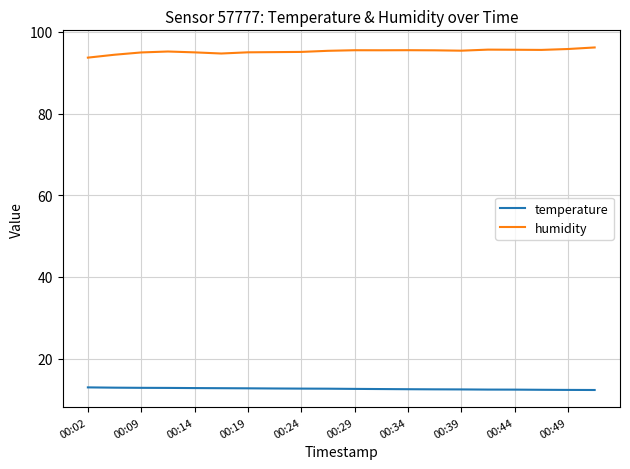

At how many categories does at least one series exceed 29?

20